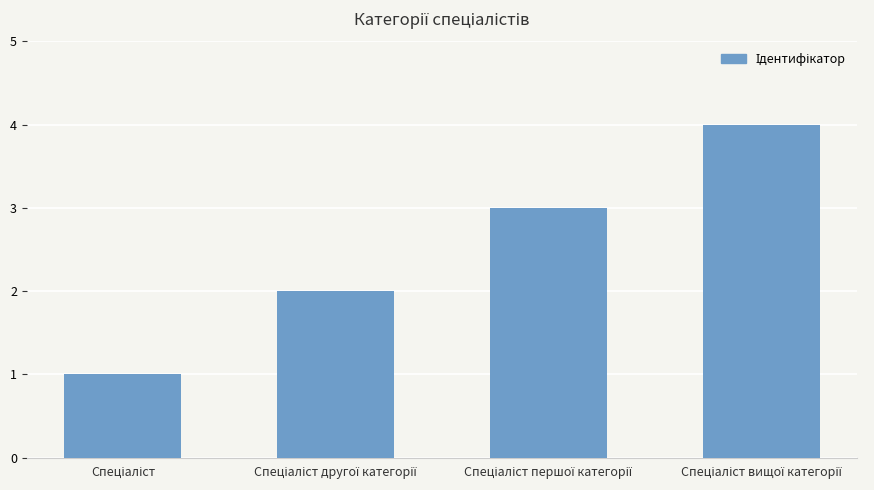

What is the difference between the maximum and minimum values?

3